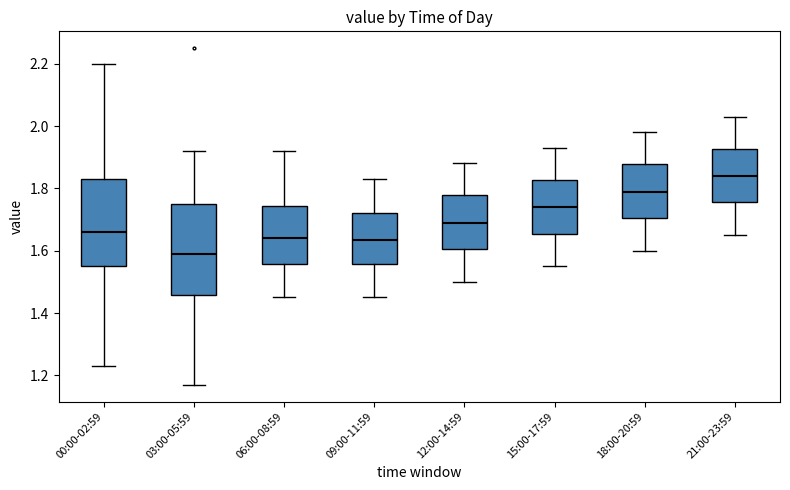

Reading left to right, transcribe this box plot: for each box, give where its median line is, the range the box spans, and where its two whiskers end, as read against the y-axis. The values are not printed on the chart, so give them approximately, as read against the axis.

00:00-02:59: median 1.66, box 1.56 to 1.84, whiskers 1.24 to 2.20
03:00-05:59: median 1.60, box 1.46 to 1.76, whiskers 1.18 to 1.92
06:00-08:59: median 1.64, box 1.56 to 1.74, whiskers 1.46 to 1.92
09:00-11:59: median 1.64, box 1.56 to 1.72, whiskers 1.46 to 1.84
12:00-14:59: median 1.70, box 1.60 to 1.78, whiskers 1.50 to 1.88
15:00-17:59: median 1.74, box 1.66 to 1.82, whiskers 1.56 to 1.94
18:00-20:59: median 1.80, box 1.70 to 1.88, whiskers 1.60 to 1.98
21:00-23:59: median 1.84, box 1.76 to 1.92, whiskers 1.66 to 2.04